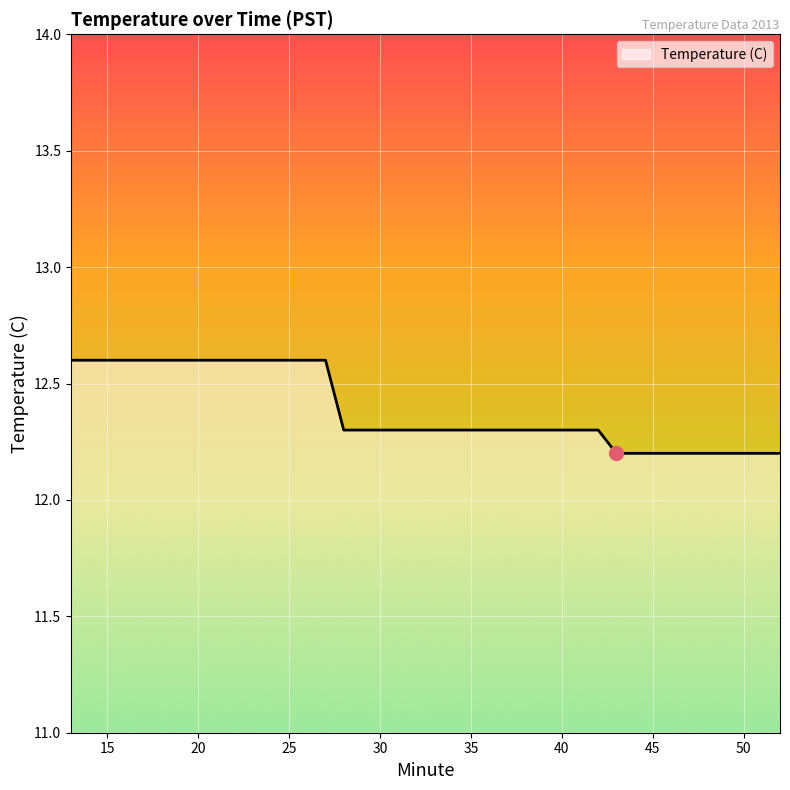

Count the values in the range 12 to 13.

40